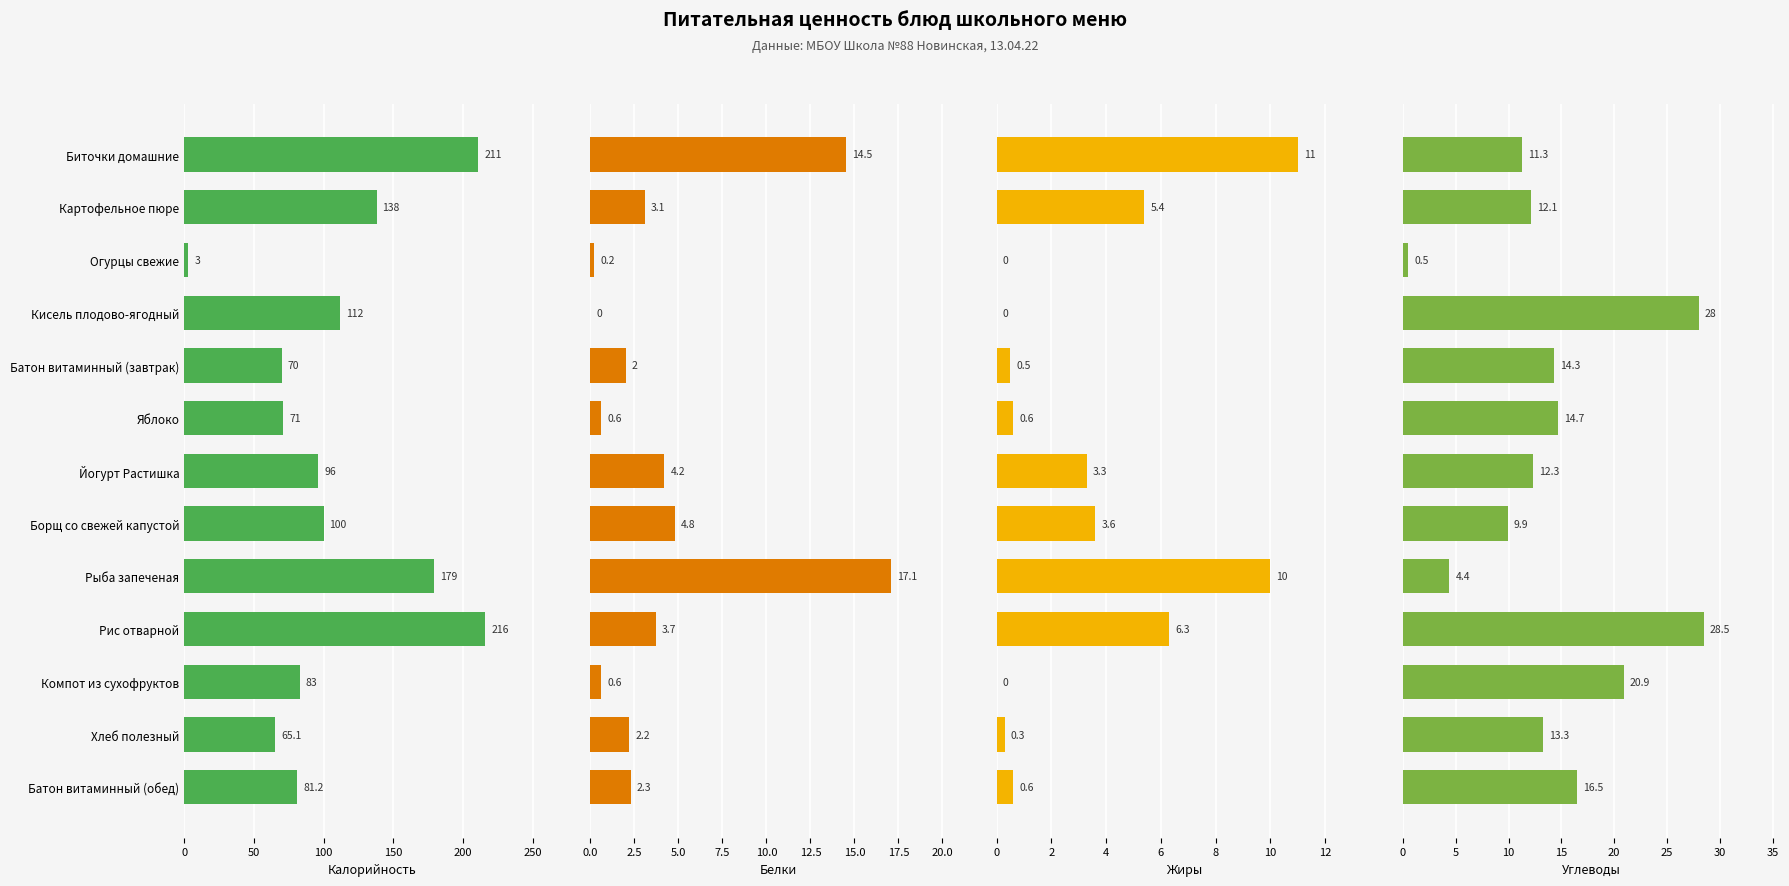

How many bars are there in each group?

4